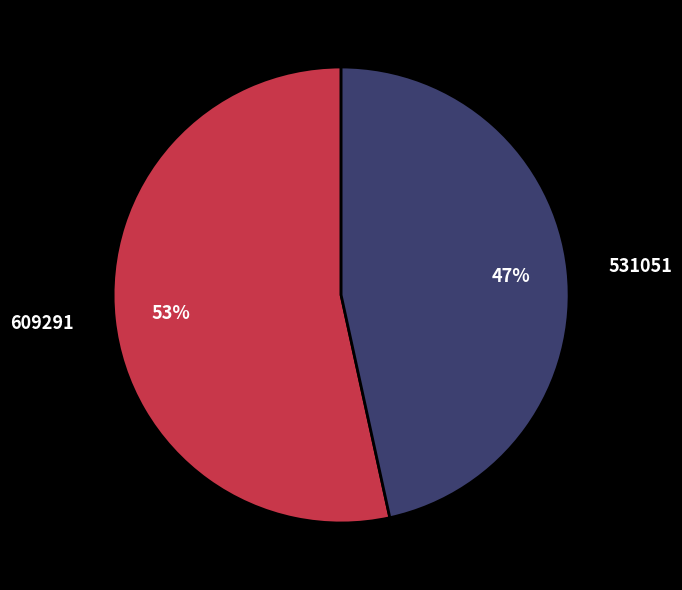

What is the smallest slice in the pie chart?

531051